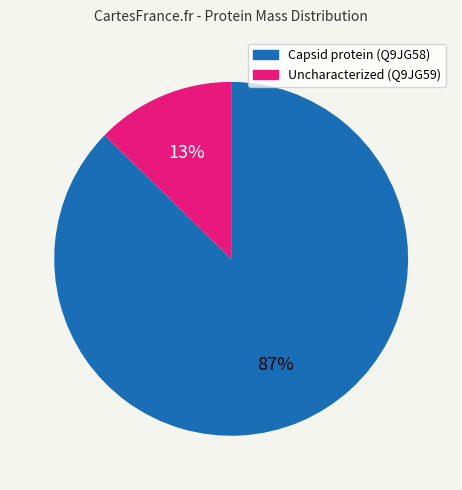

Which category has the biggest portion of the pie?

Capsid protein (Q9JG58)